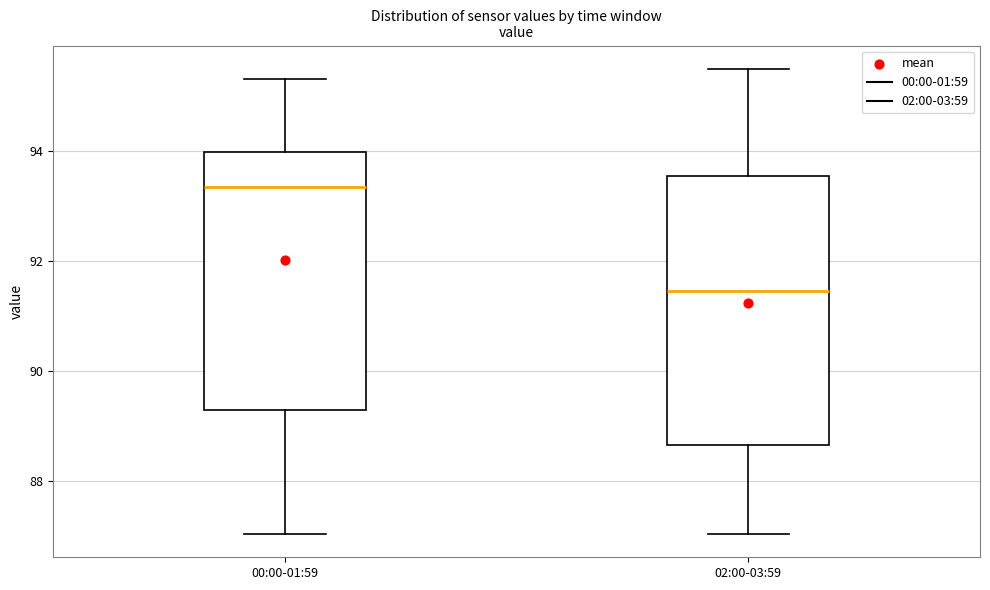

Reading left to right, transcribe this box plot: for each box, give where its median line is, the range the box spans, and where its two whiskers end, as read against the y-axis. The values are not printed on the chart, so give them approximately, as read against the axis.

00:00-01:59: median 93.4, box 89.2 to 94.0, whiskers 87.0 to 95.4
02:00-03:59: median 91.4, box 88.6 to 93.6, whiskers 87.0 to 95.6